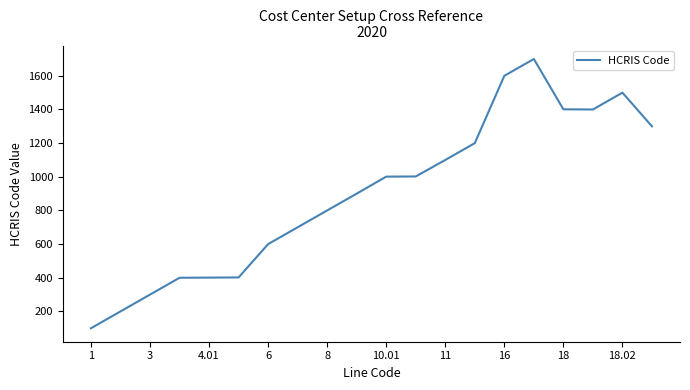

True or false: there are more than 0 points higher than both neighbors.

True